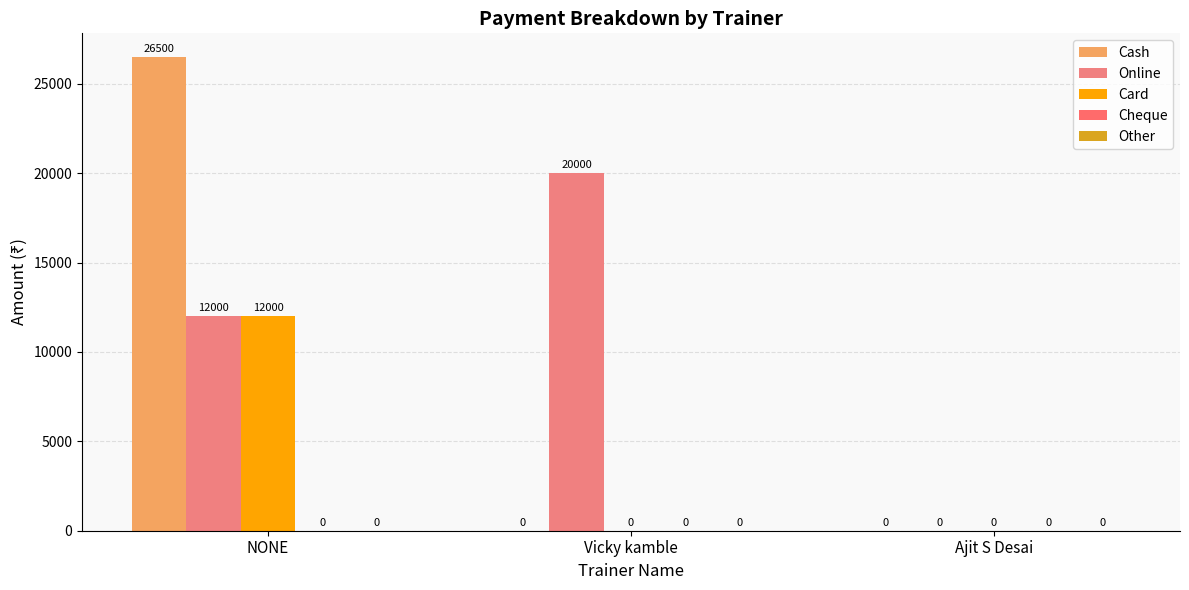

At how many categories does at least one series exceed 9340?

2